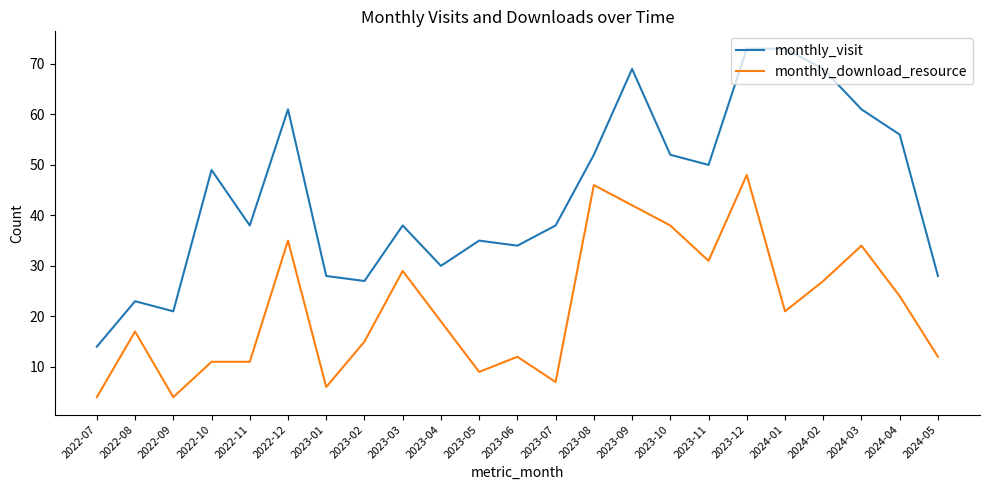

Which series has the largest range (max minus min)?

monthly_visit